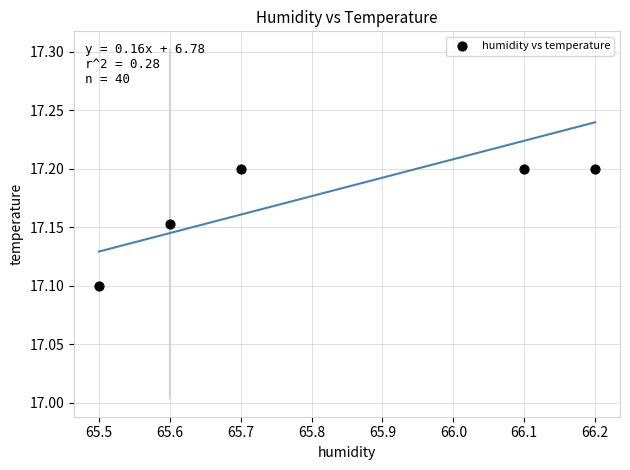

What is the range of X values (max minus min)?

0.7